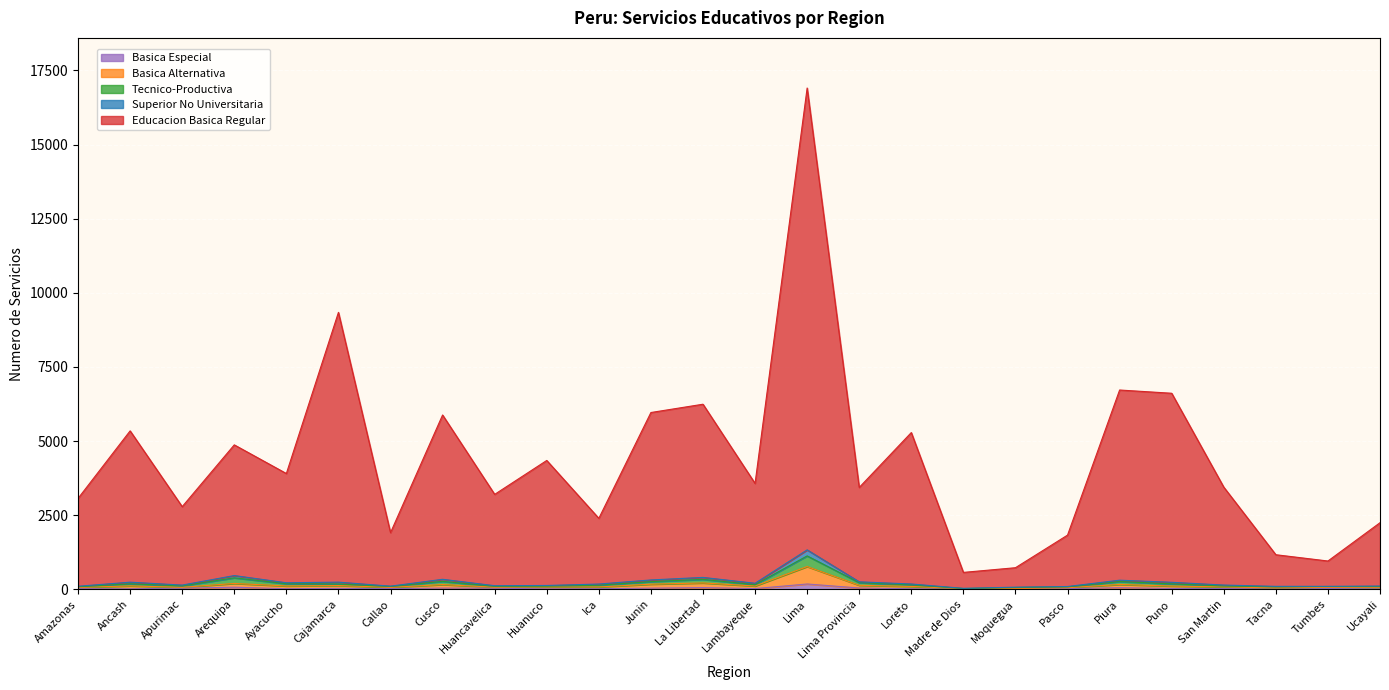

At which category is the sum across all series the highest?

Lima